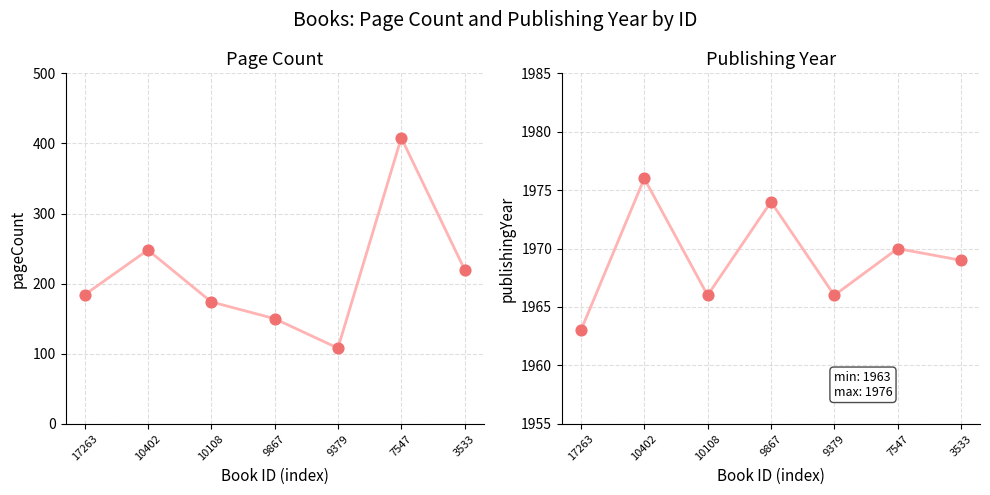

What are all the series names shown in the legend?

pageCount, publishingYear